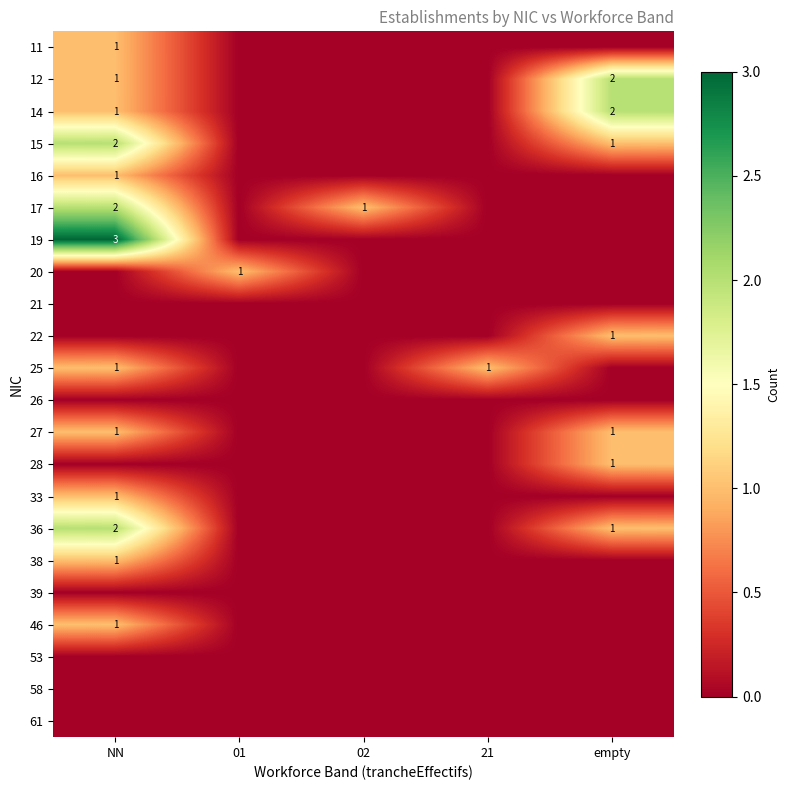

Which series has the largest range (max minus min)?

19